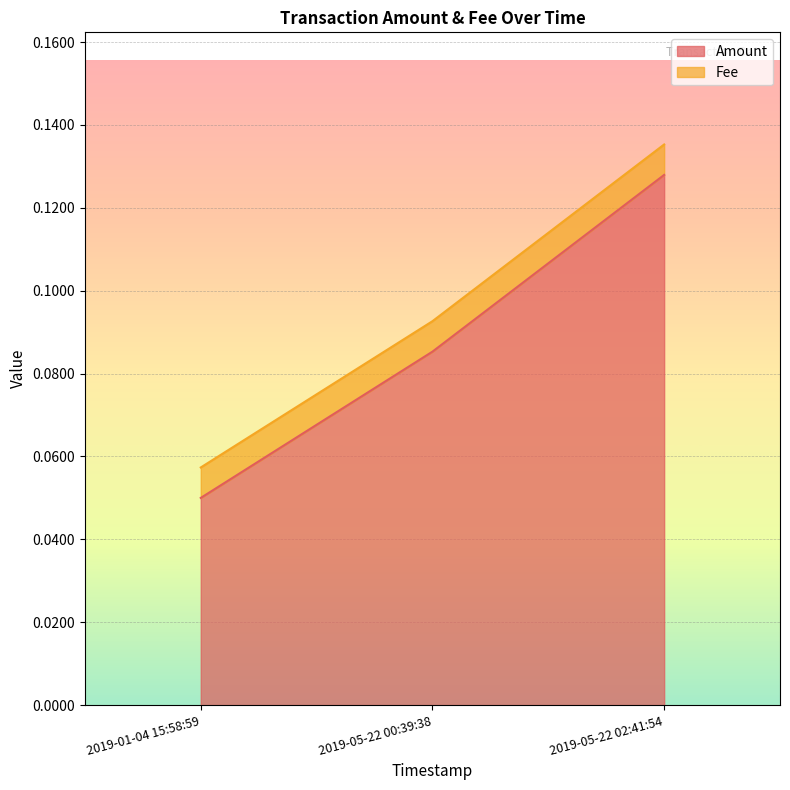

Is it true that Amount equals 0.0 at 2019-01-04 15:58:59?

False